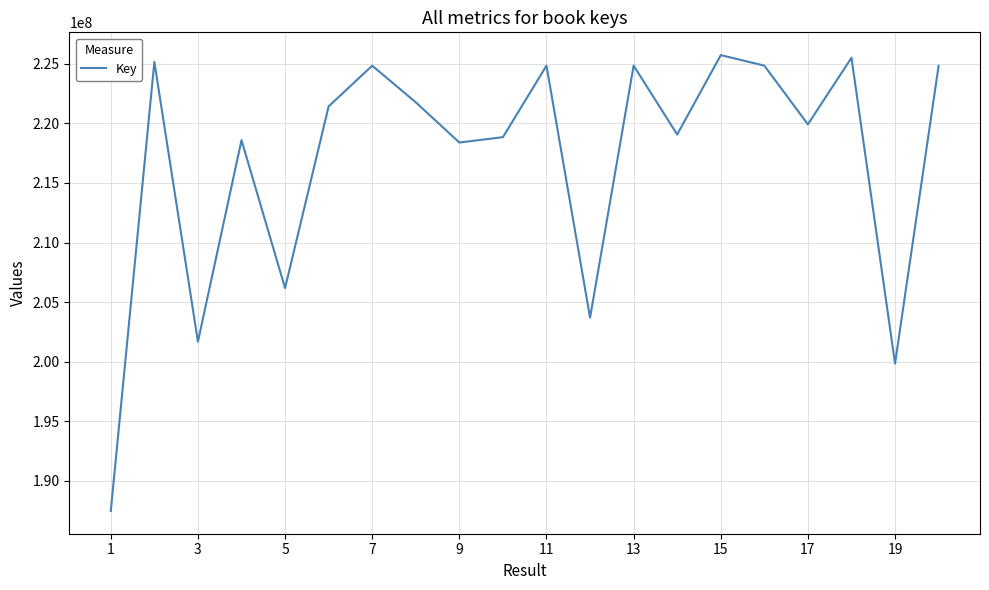

What is the minimum value shown in the chart?

187453815